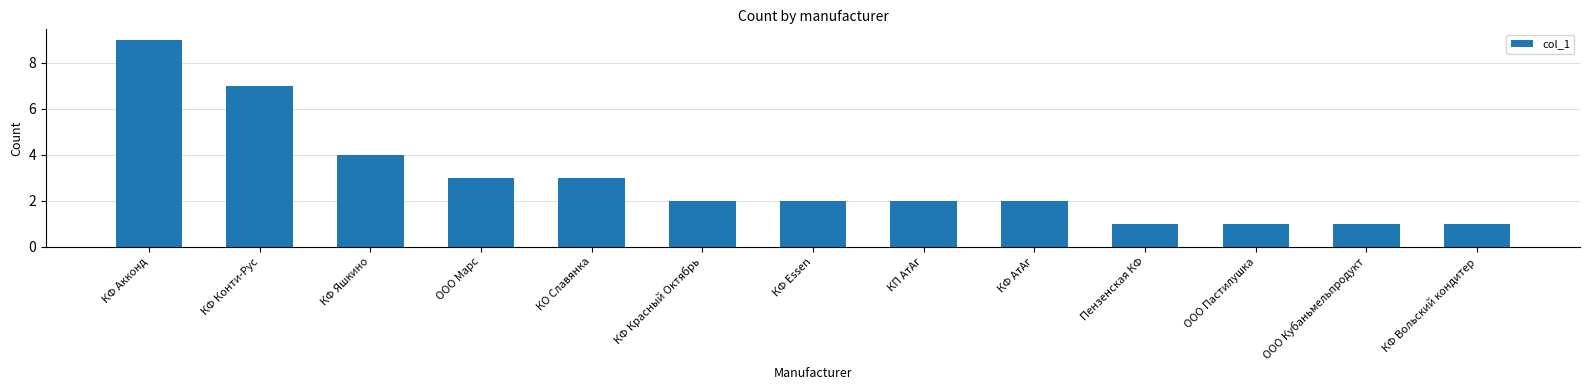

What is the value of the 13th bar from the left?

1